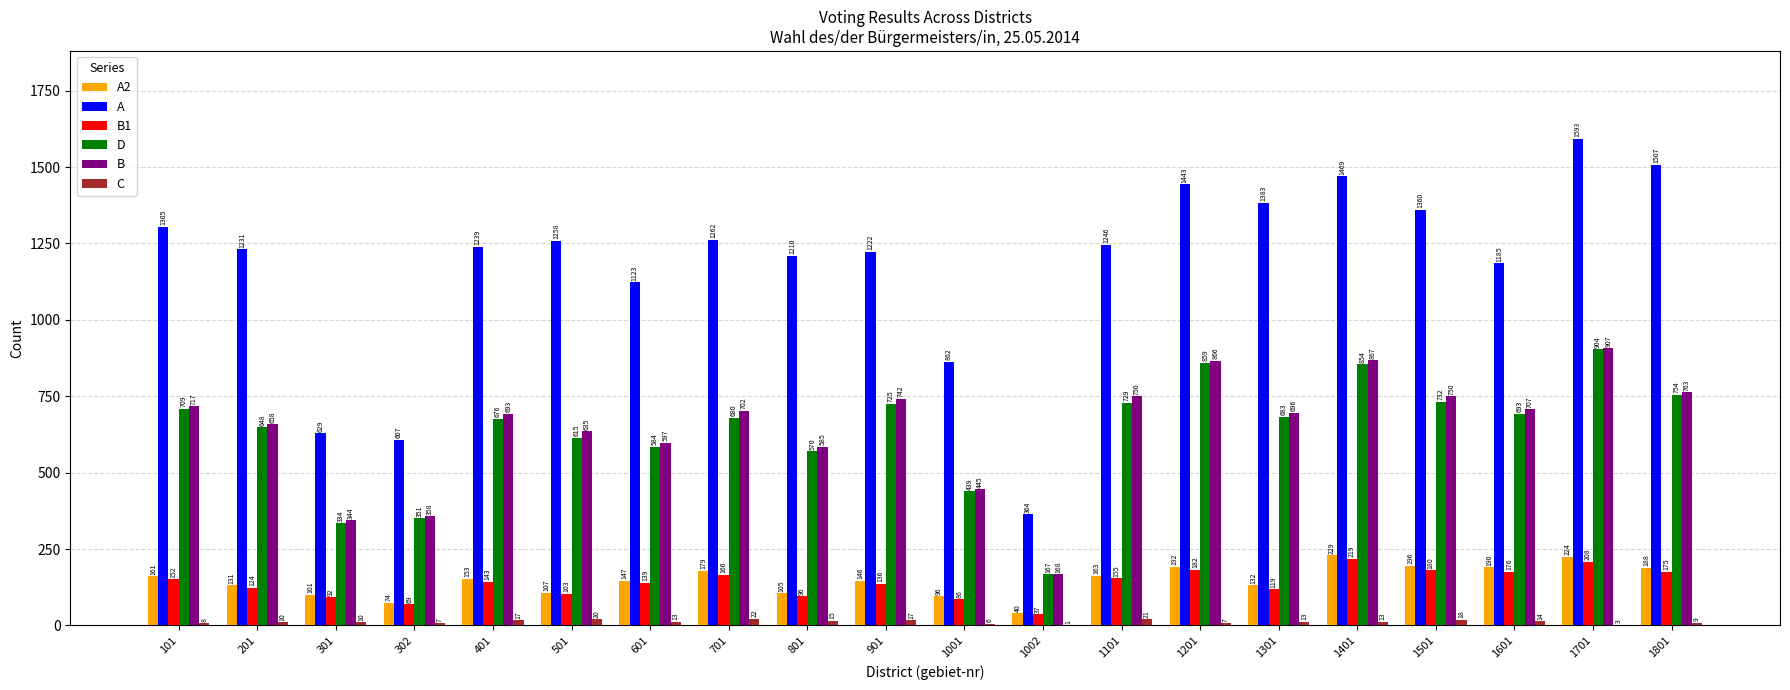

Which series has the largest total across all categories?

A